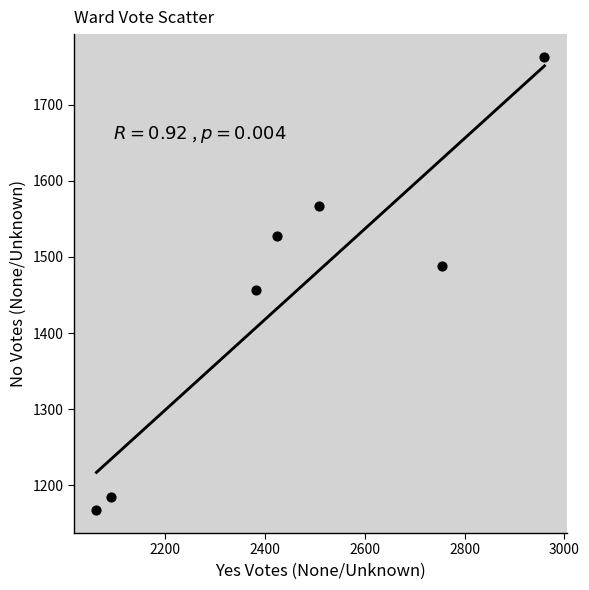

What Y value in the scatter plot is closest to 1465?

1457